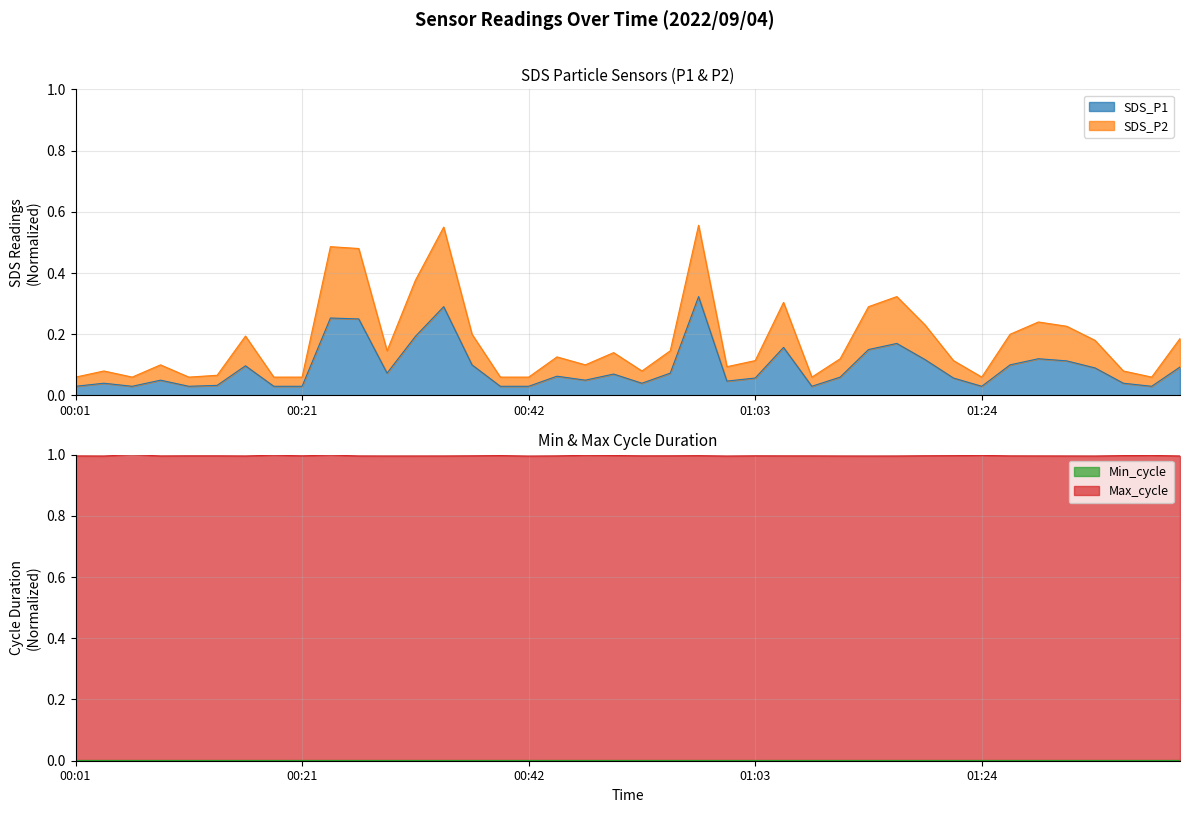

What is the label of the 37th point from the left?

01:34